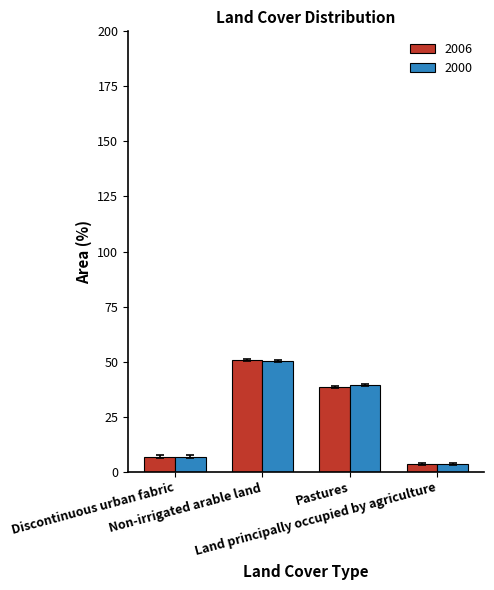

Which series has the widest spread of values?

2006